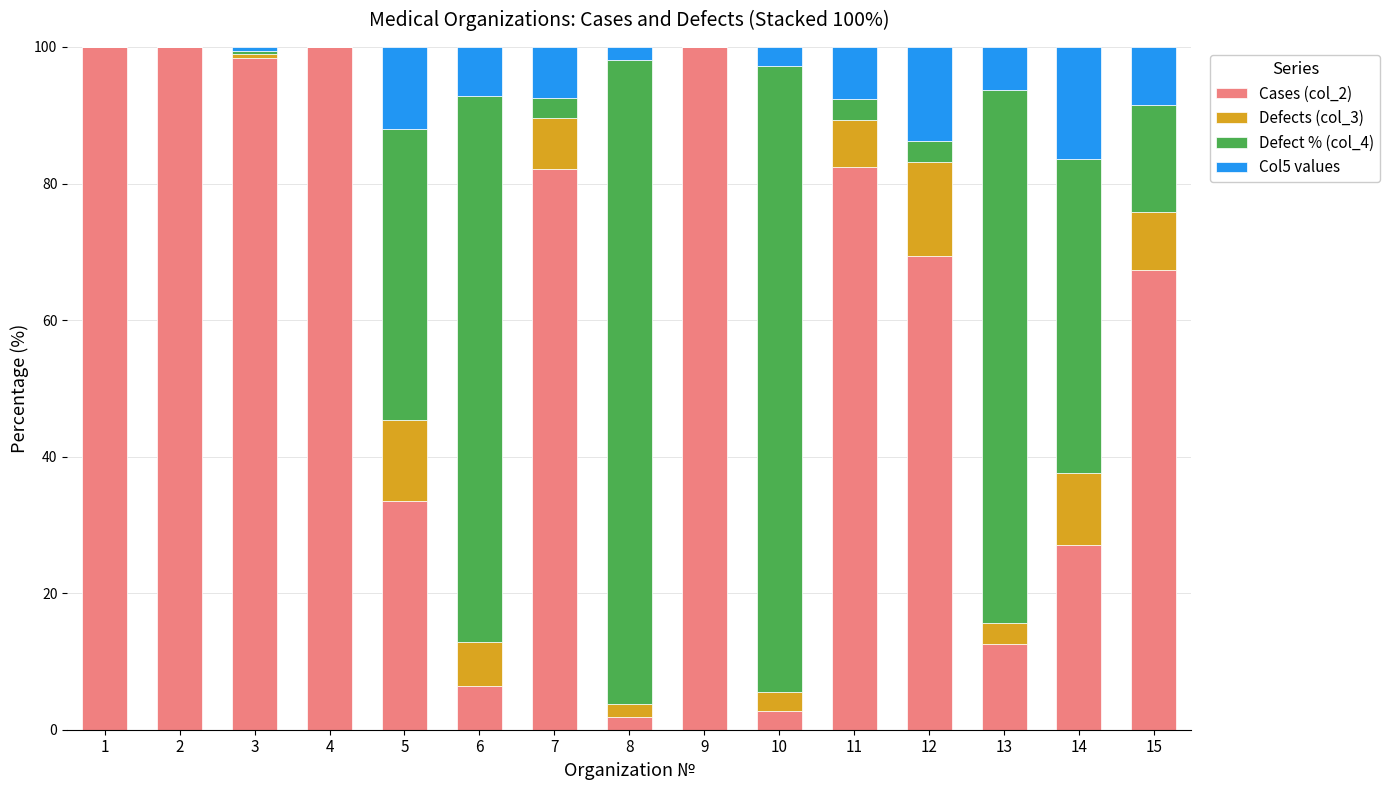

What is the total value across all series at 12?

100.0